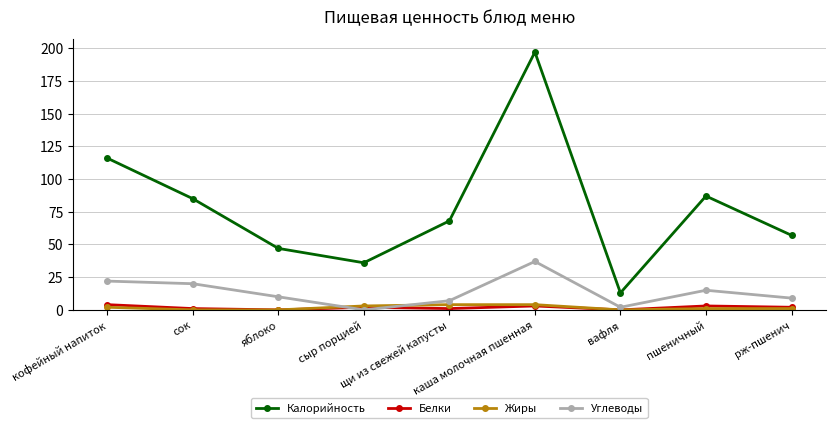

At which category is the sum across all series the highest?

каша молочная пшенная